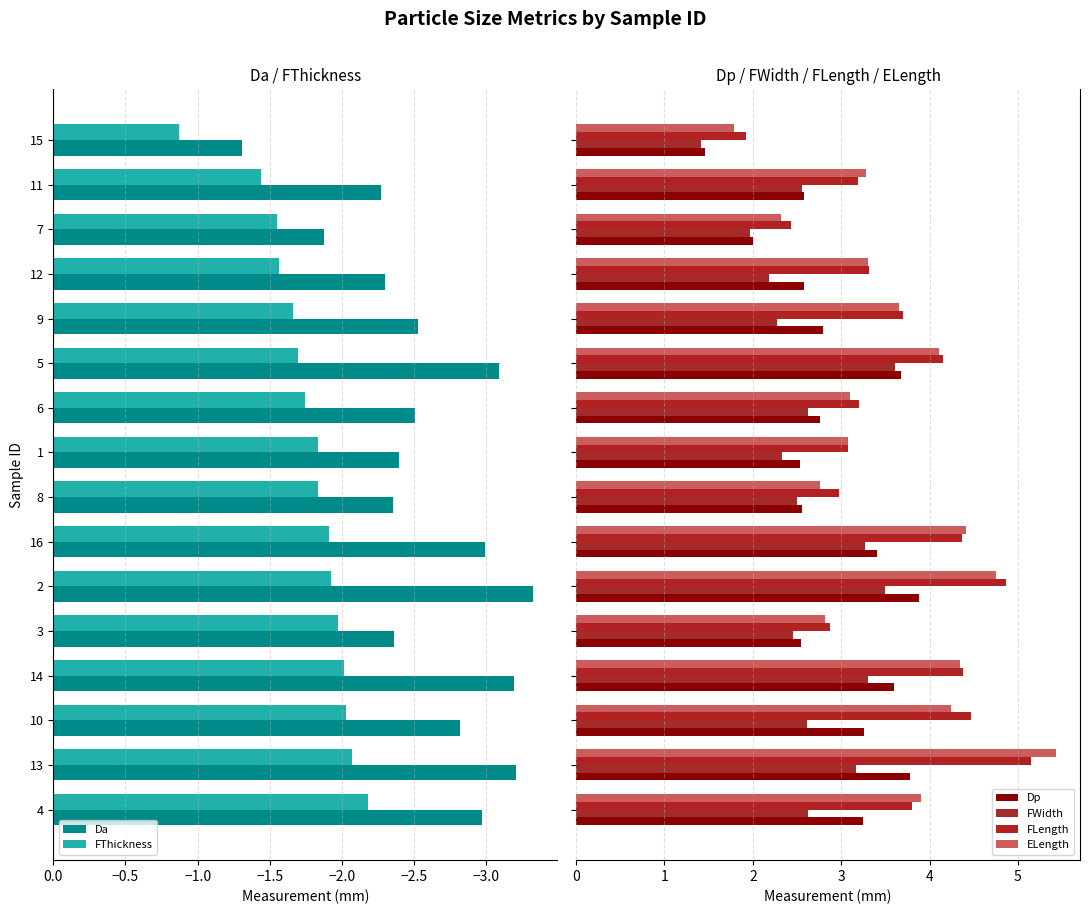

Read the Da value at 4.

-3.0